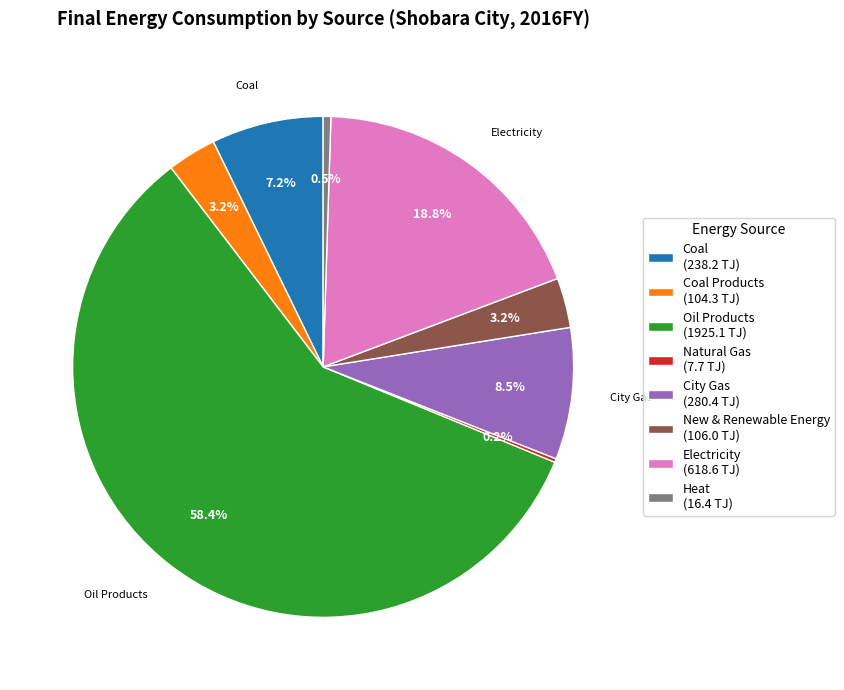

Which slice is the largest?

Oil Products (1925.1 TJ)